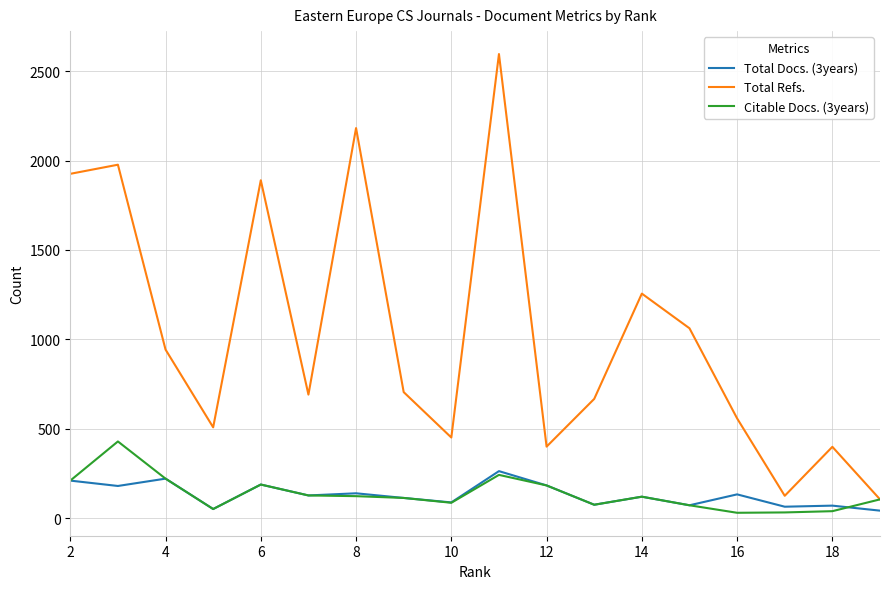

How many data points in Total Refs. are less than 705?

9